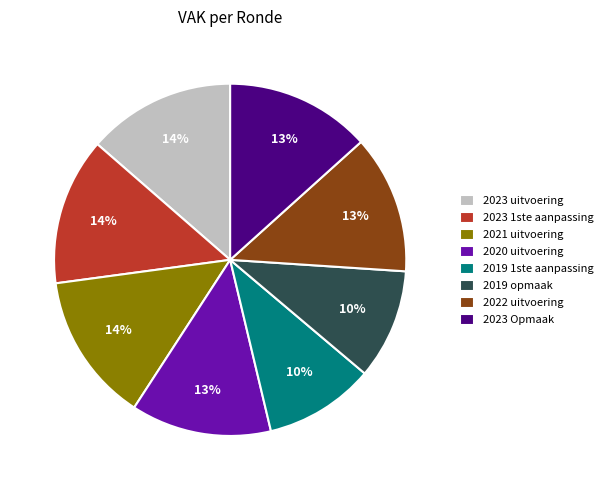

Do 2023 1ste aanpassing and 2022 uitvoering together represent more than half of the pie?

No